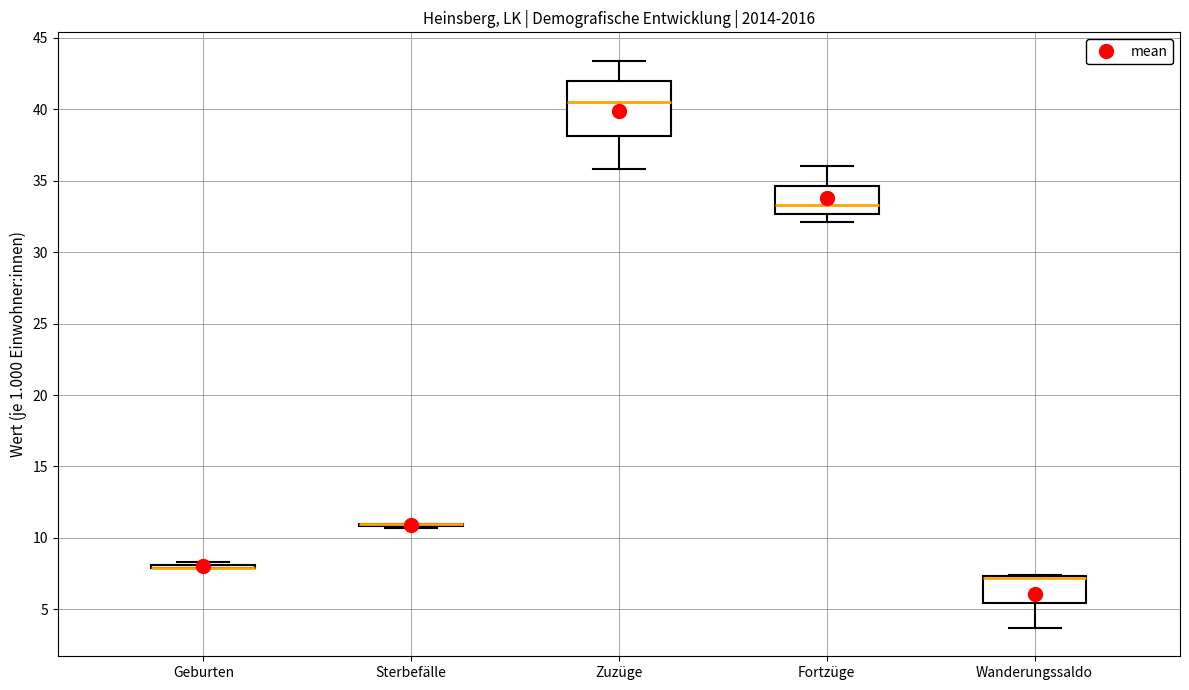

Reading left to right, transcribe this box plot: for each box, give where its median line is, the range the box spans, and where its two whiskers end, as read against the y-axis. The values are not printed on the chart, so give them approximately, as read against the axis.

Geburten: box collapsed to a line at 8.0, whiskers 8.0 to 8.5
Sterbefälle: box collapsed to a line at 11.0, whiskers 10.5 to 11.0
Zuzüge: median 40.5, box 38.0 to 42.0, whiskers 36.0 to 43.5
Fortzüge: median 33.5, box 32.5 to 34.5, whiskers 32.0 to 36.0
Wanderungssaldo: median 7.0 (drawn on the box's upper edge), box 5.5 to 7.5, whiskers 3.5 to 7.5